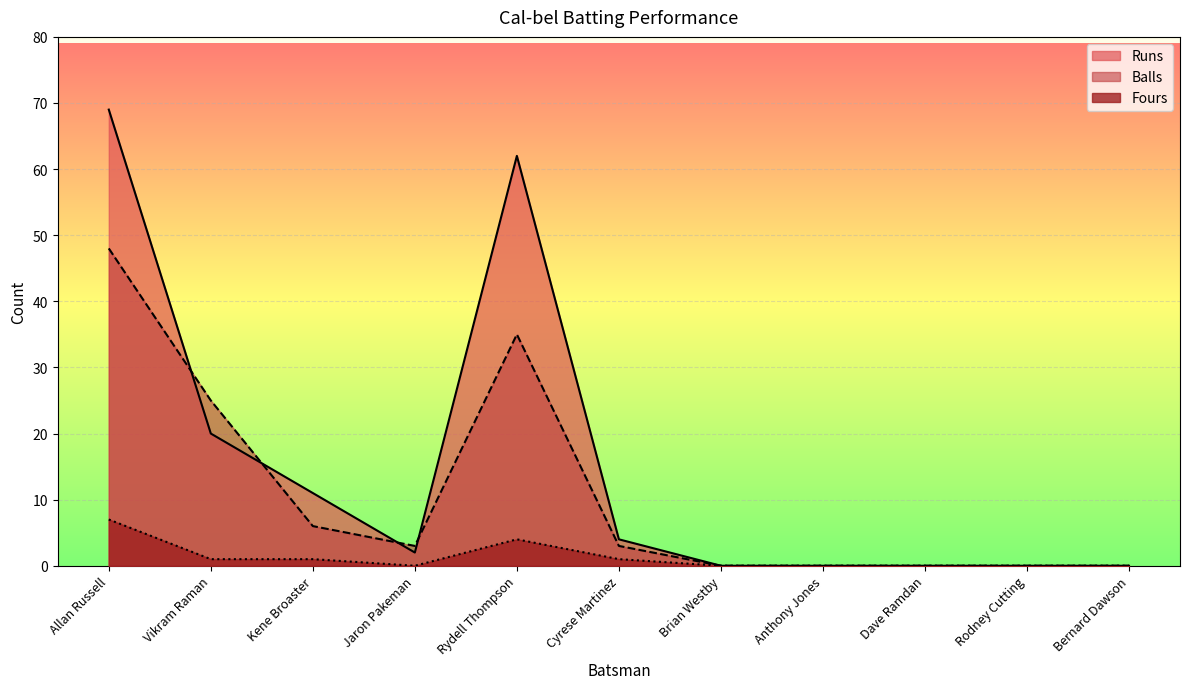

True or false: Balls and Runs intersect in this chart.

True